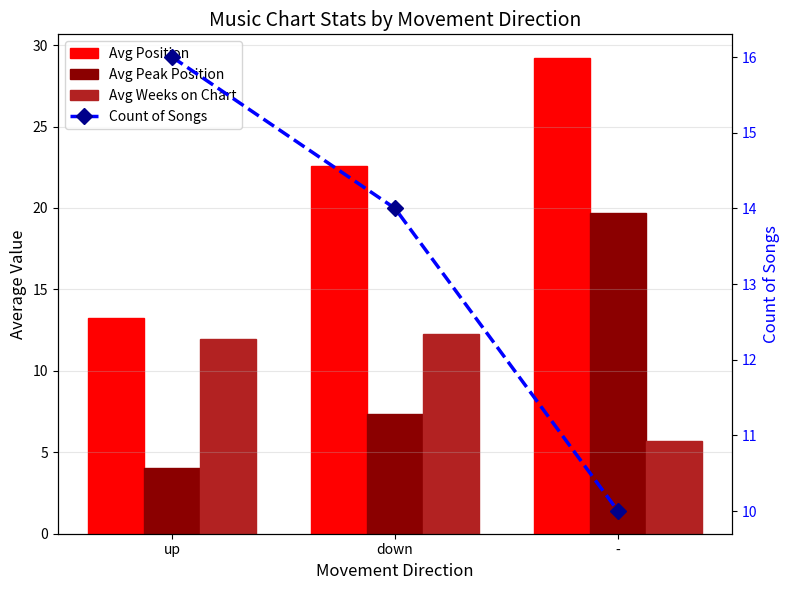

What is the greatest value displayed?

29.2